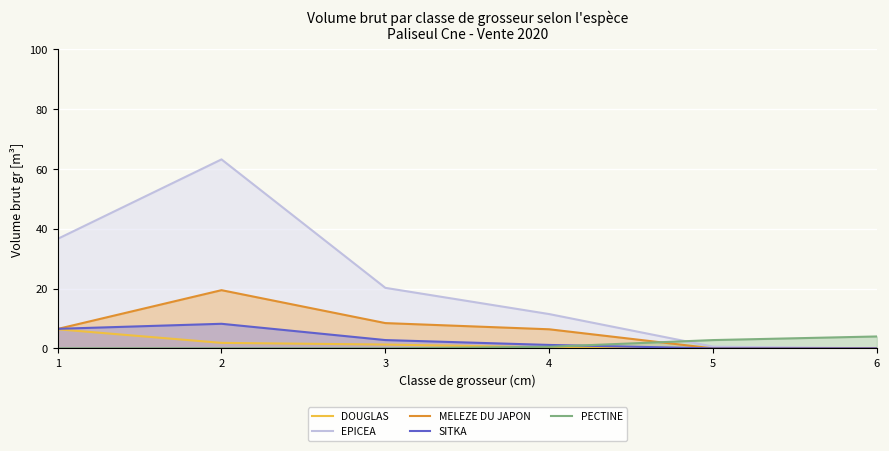

List the labels in order of EPICEA value, smallest first.

6, 5, 4, 3, 1, 2